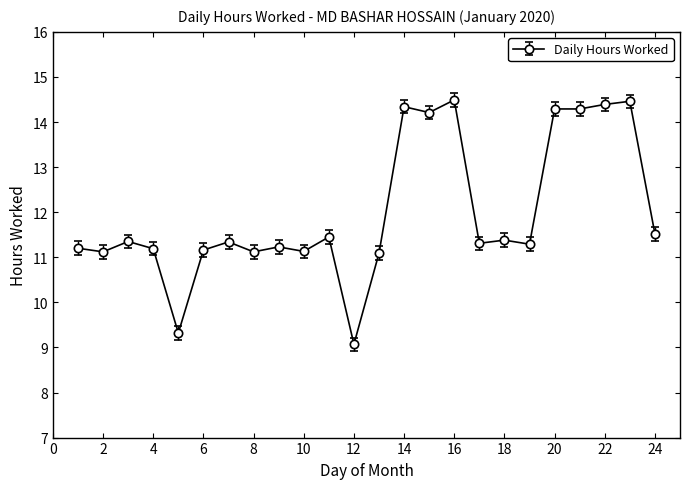

Does the chart display data point markers on the line(s)?

Yes